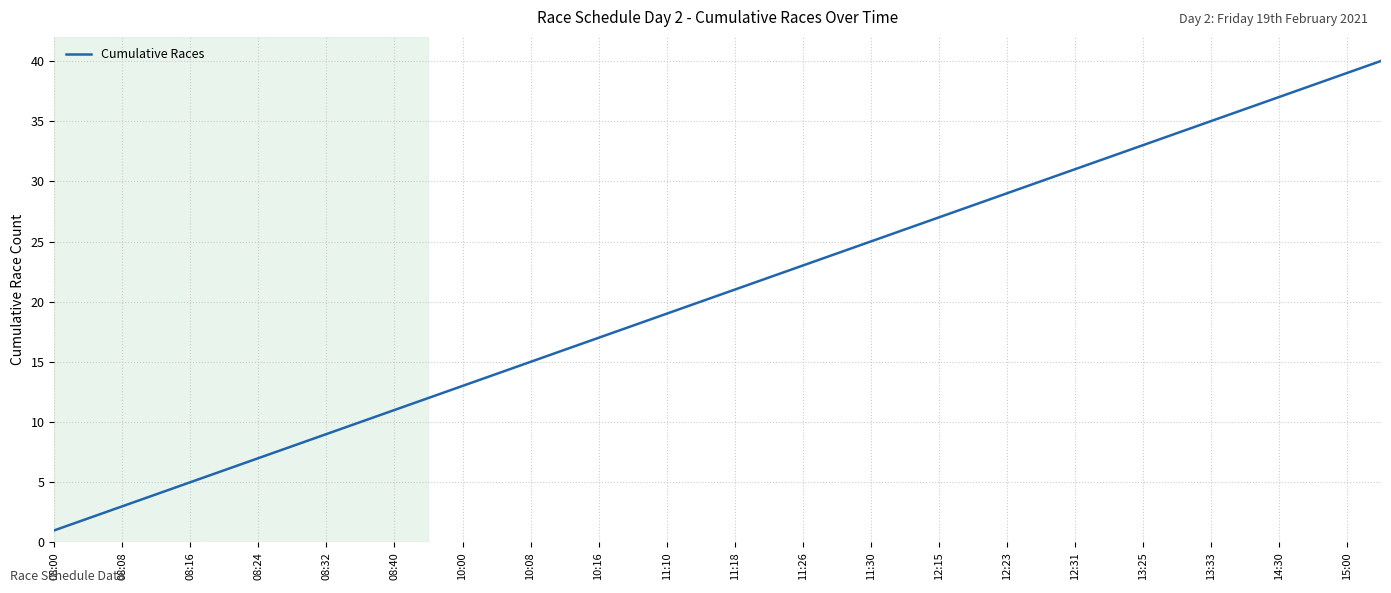

What is the maximum value shown in the chart?

40